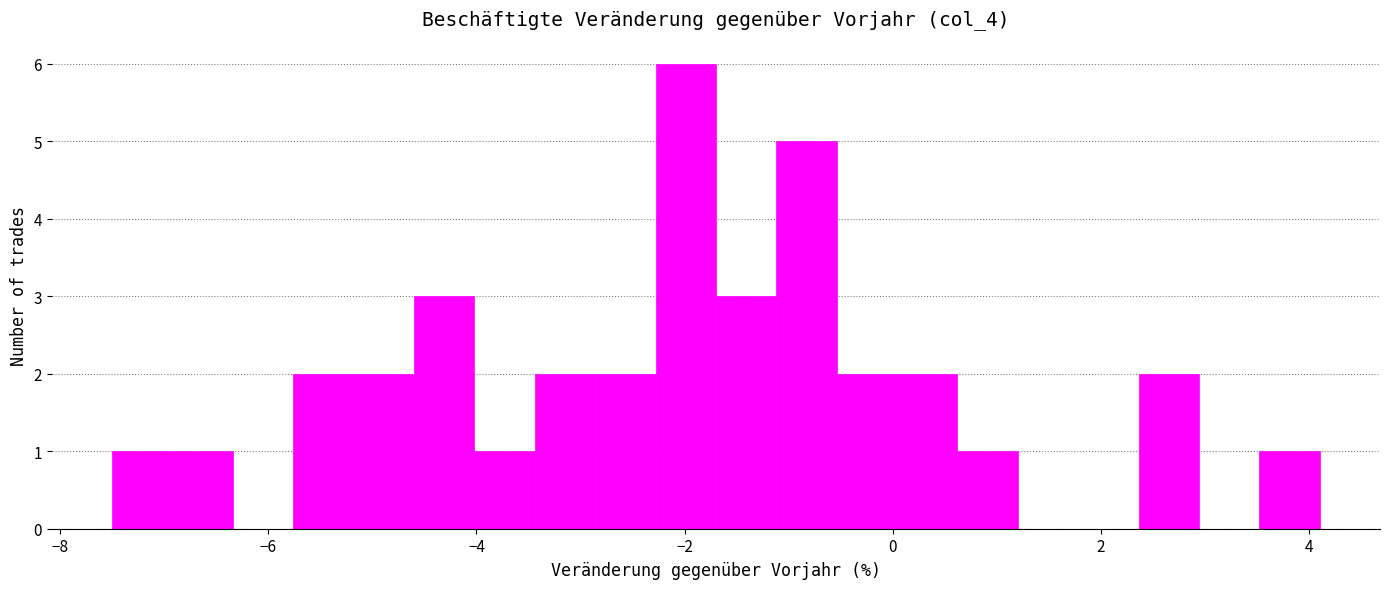

Read against the x-axis, roughly where is the centre of the tallest bar?

-2.0